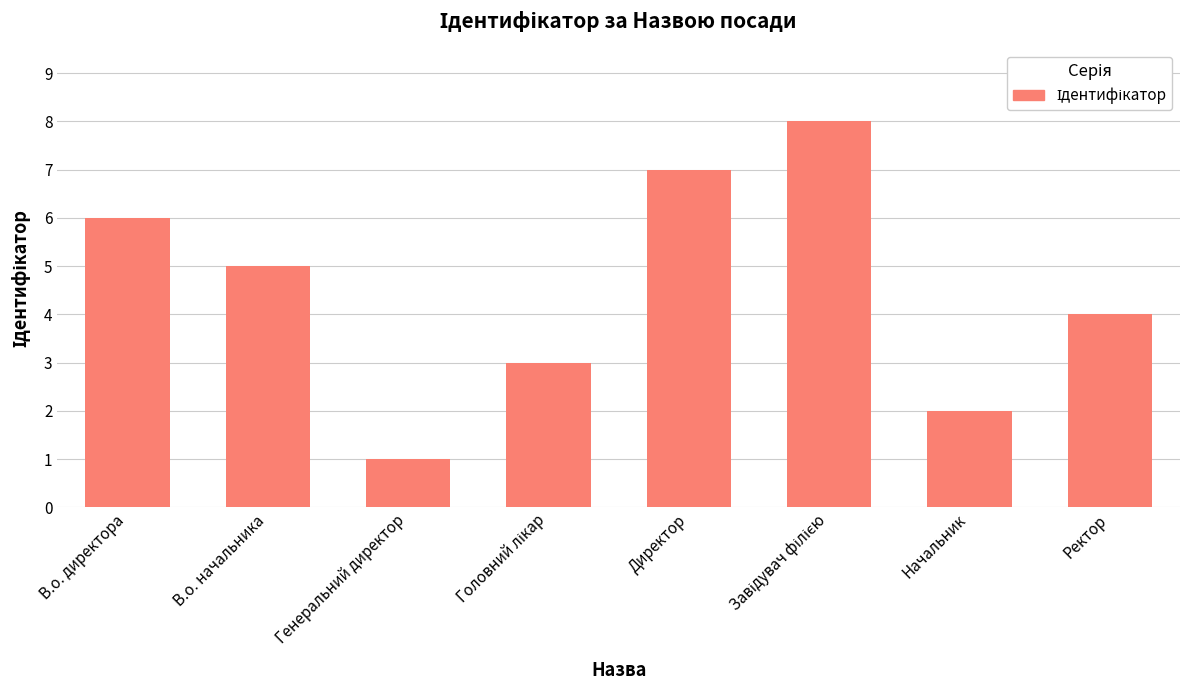

Does the chart contain stacked bars?

No